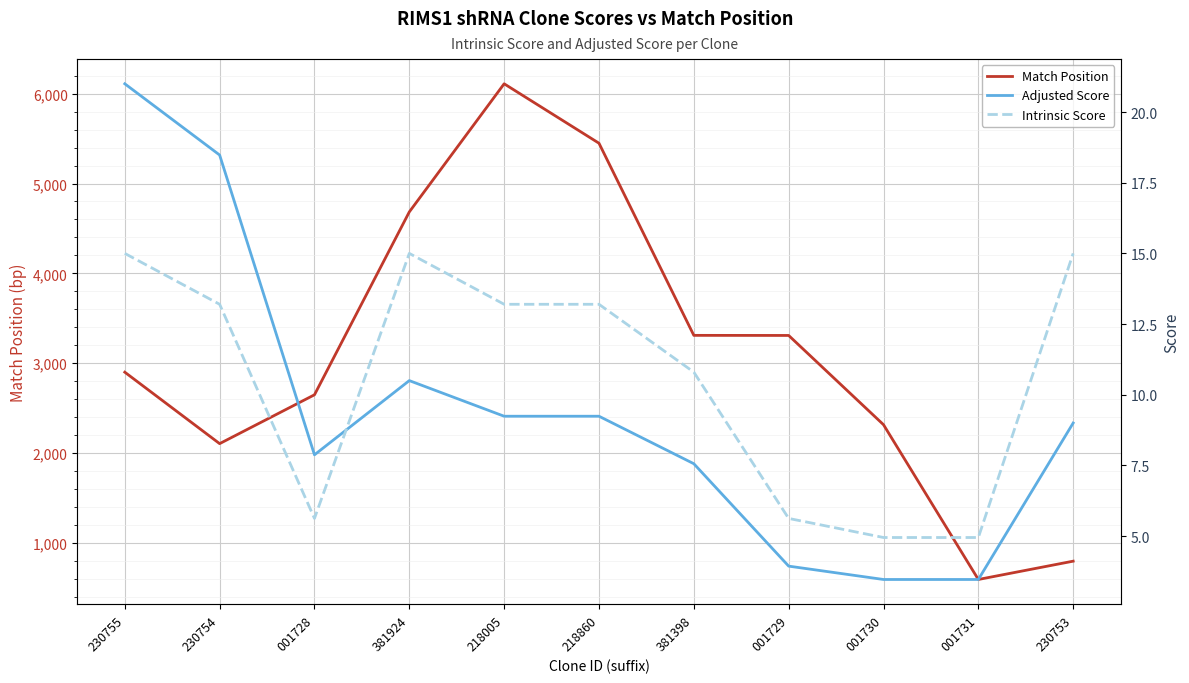

What position from the left is 001729?

8